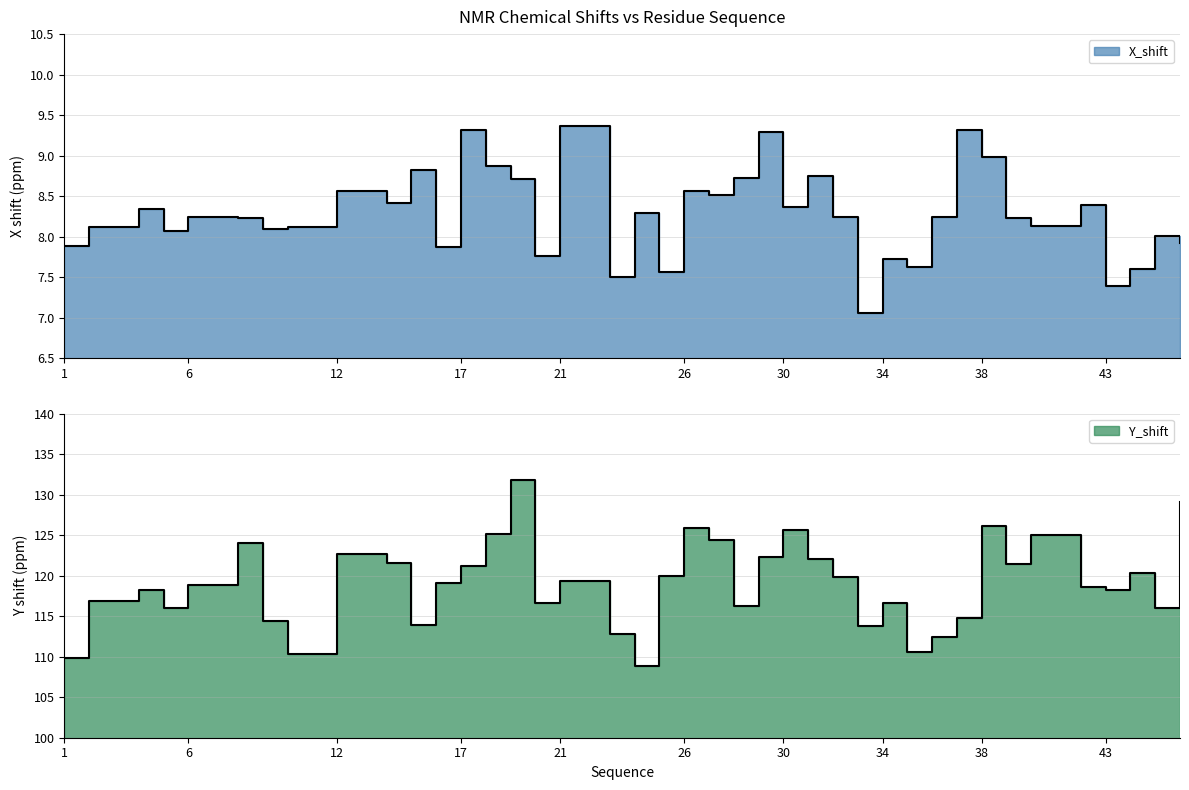

Which has a higher value, 45 or 27?

27